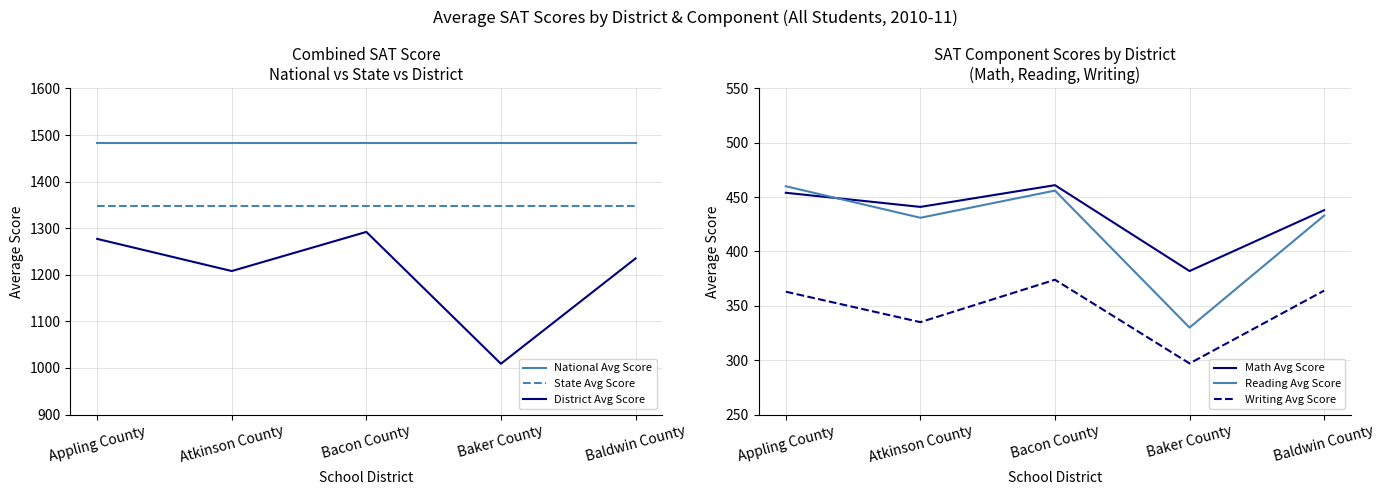

How many data points in District Avg Score are above 1235?

2